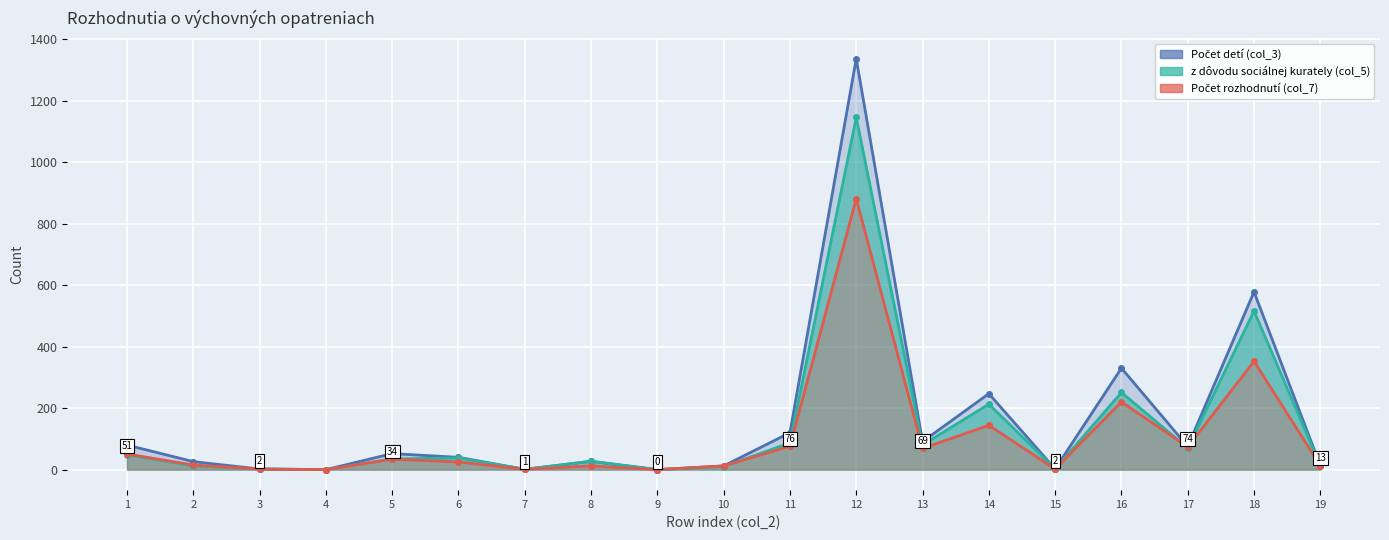

List the series in order of their peak value, highest first.

Počet detí (col_3), z dôvodu sociálnej kurately (col_5), Počet rozhodnutí (col_7)